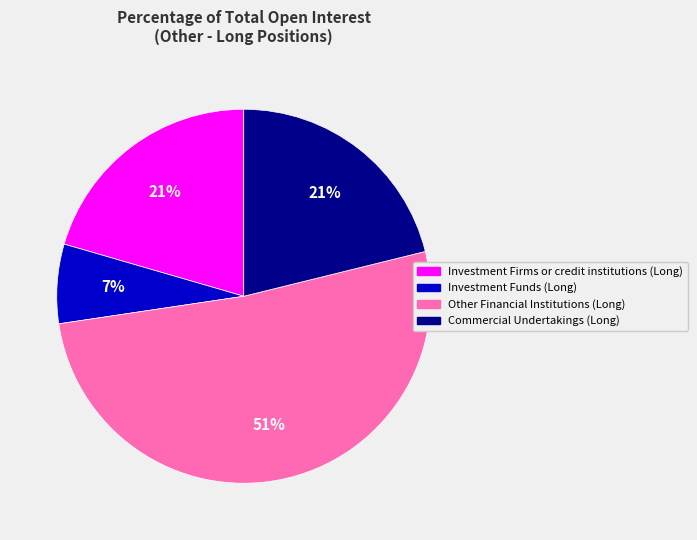

Approximately how many times larger is the value at Investment Firms or credit institutions (Long) compared to Commercial Undertakings (Long)?

1.0